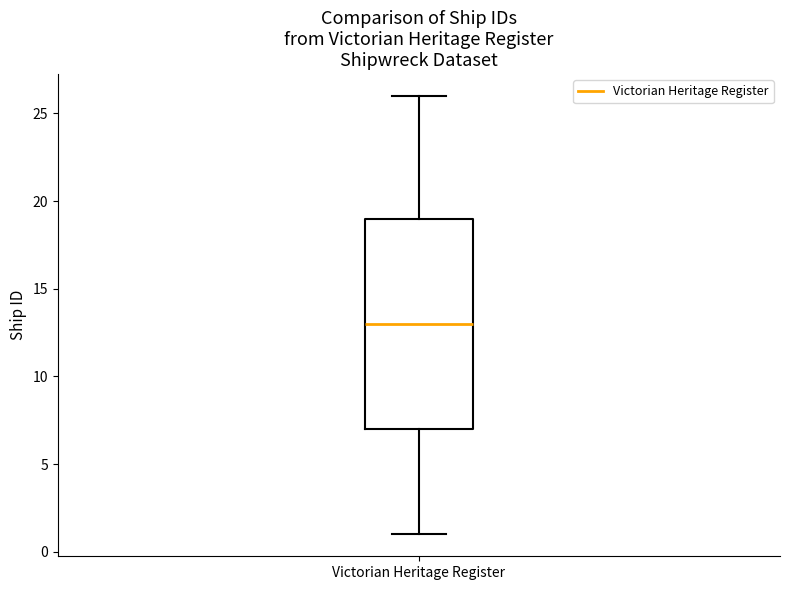

Where is the upper edge of the box for Victorian Heritage Register on the y-axis? The values are not printed on the chart, so give them approximately, as read against the axis.

19